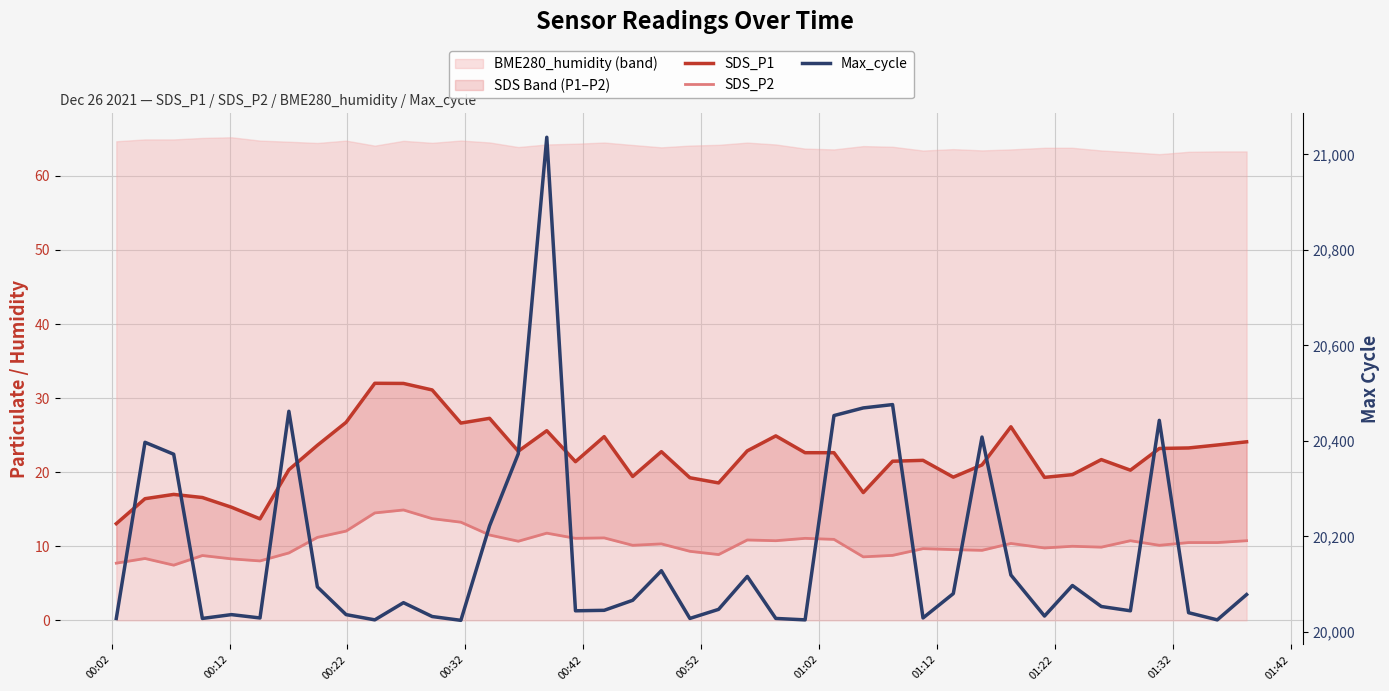

Which series has the largest total across all categories?

Max_cycle